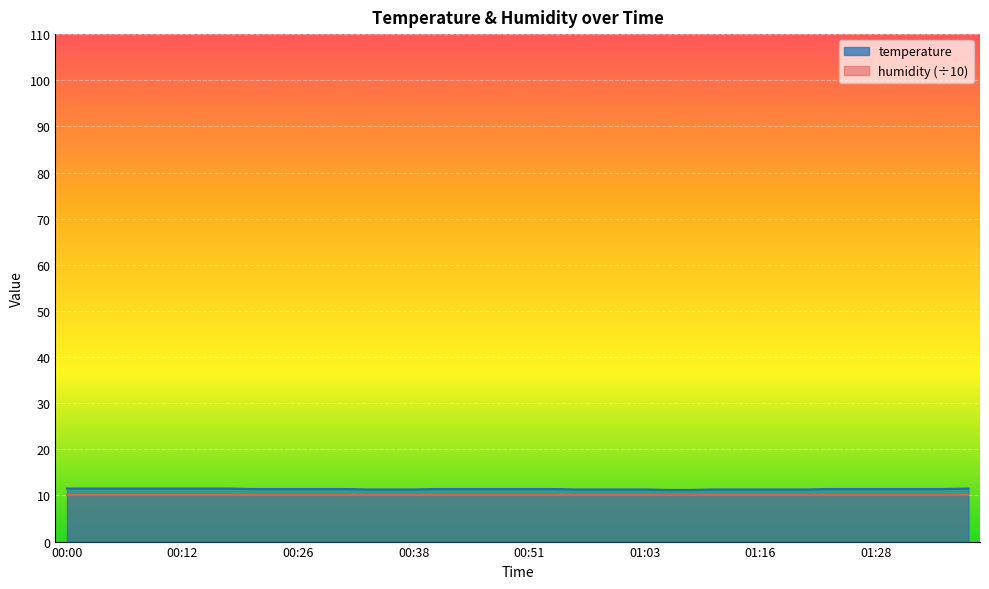

What is the change in value from 00:48 to 01:11?

-0.1